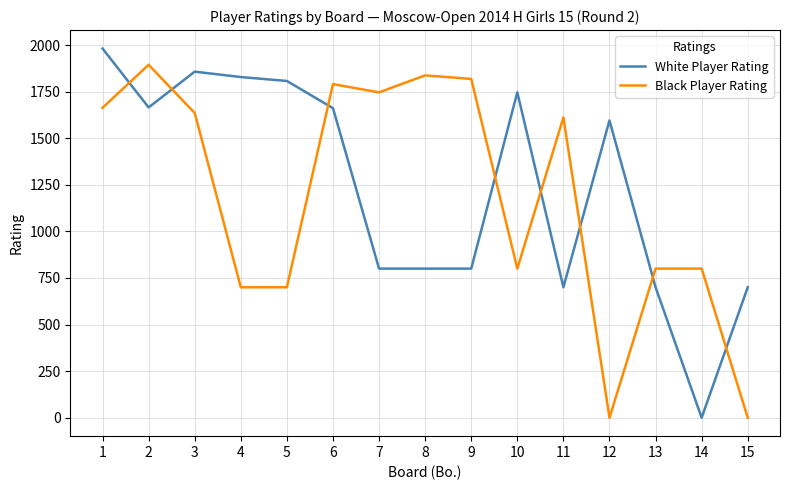

Count the number of data series in this chart.

2